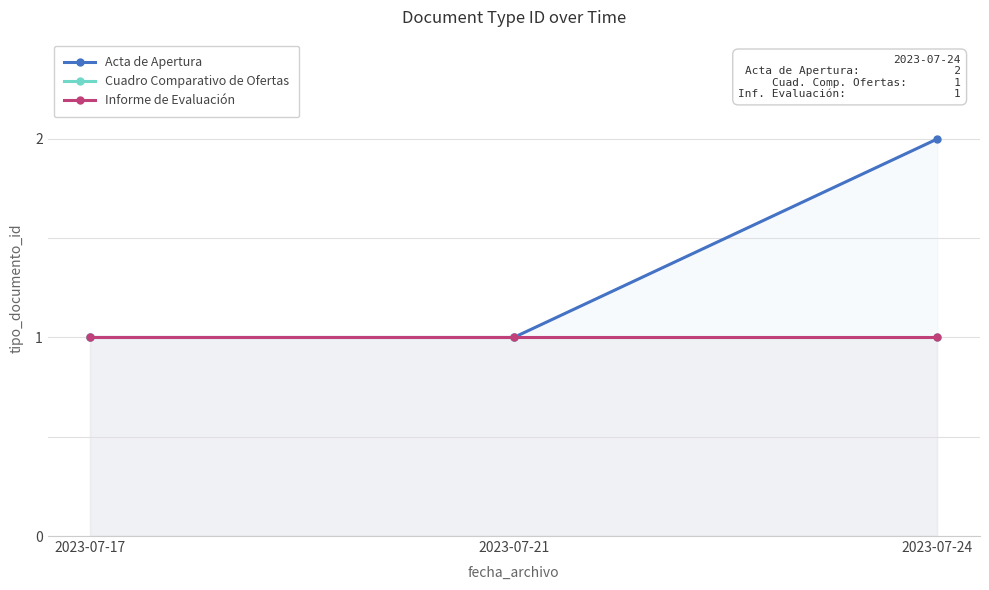

Count the number of categories in the chart.

3